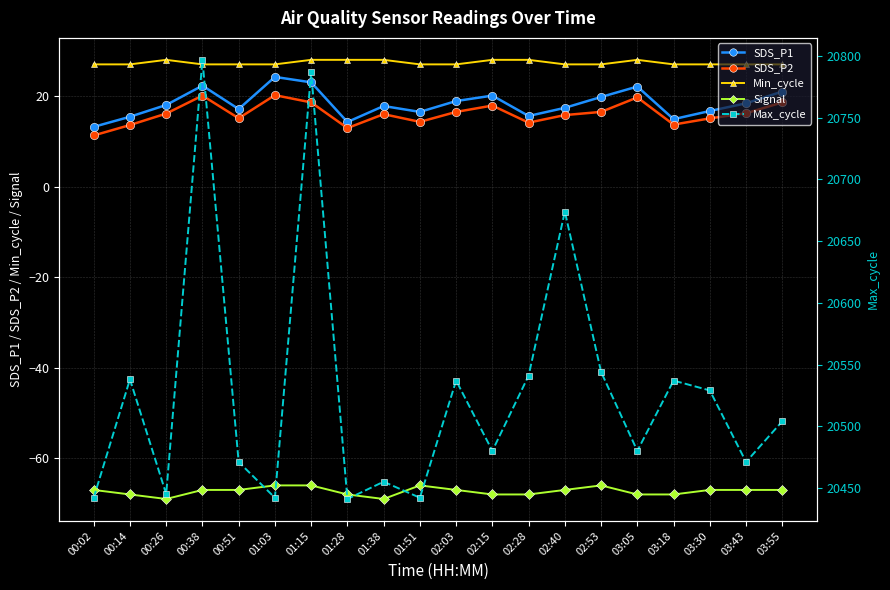

The SDS_P2 series shows 18.6 at 03:55. True or false?

True